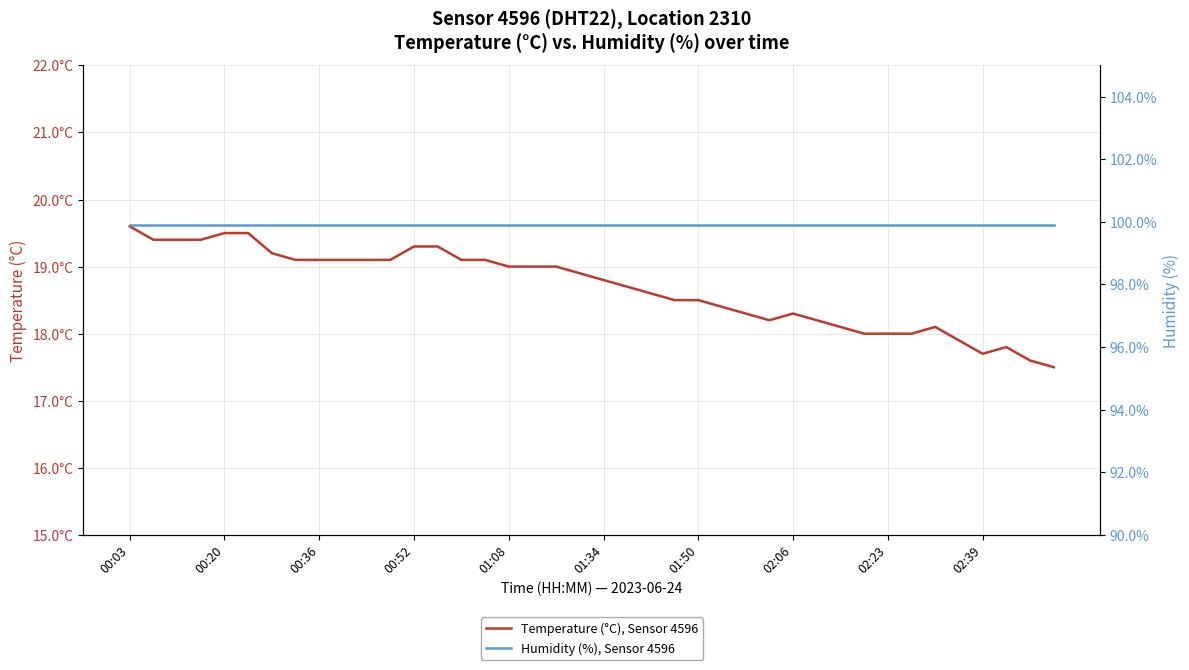

Is it true that Humidity (%), Sensor 4596 equals 99.9 at 01:50?

True